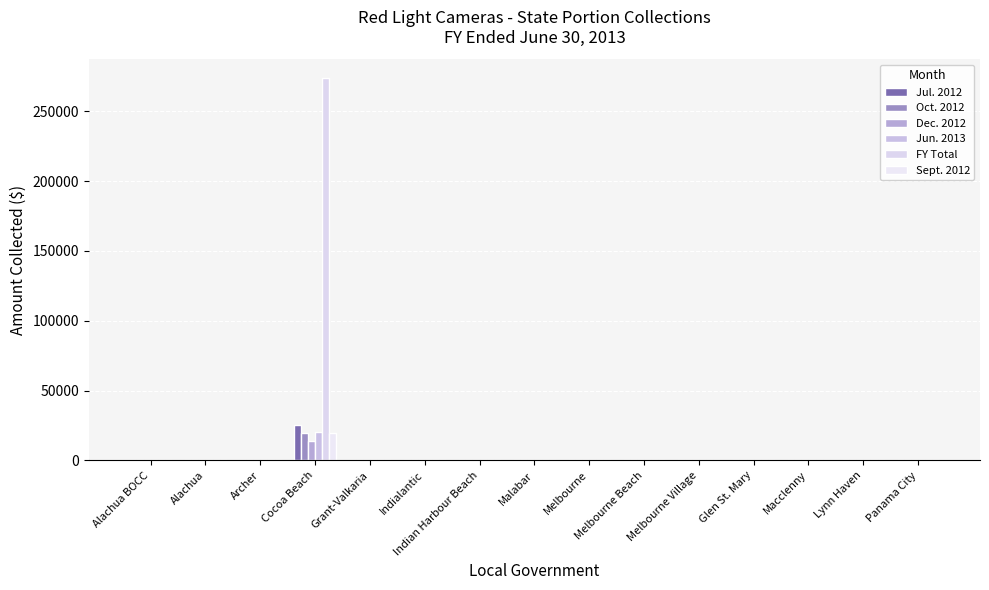

At which label is Dec. 2012 closest to 7013?

Alachua BOCC